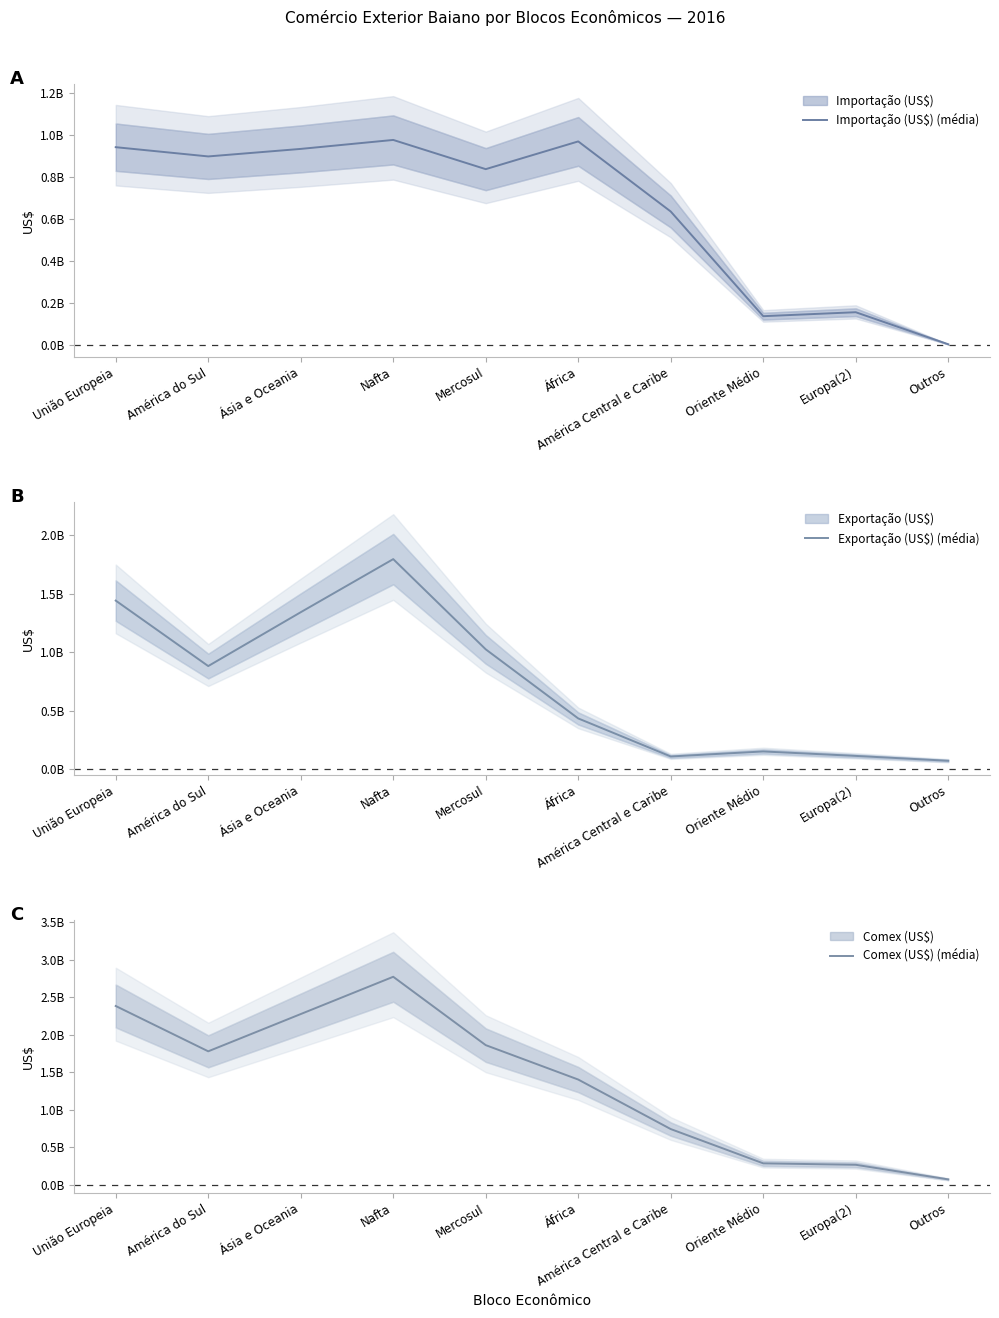

Is it true that Importação (US$) (média) equals 837729403.0 at Mercosul?

True